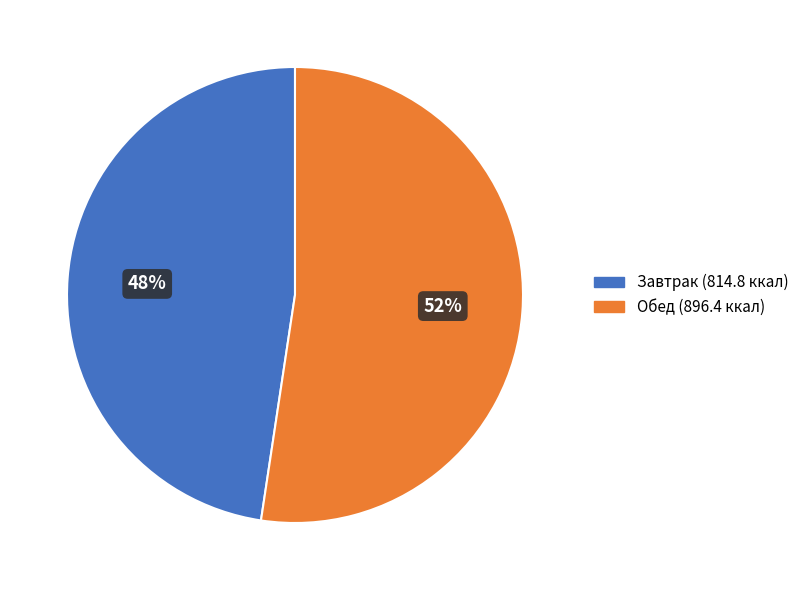

To the nearest percent, what is the average slice percentage?

50%